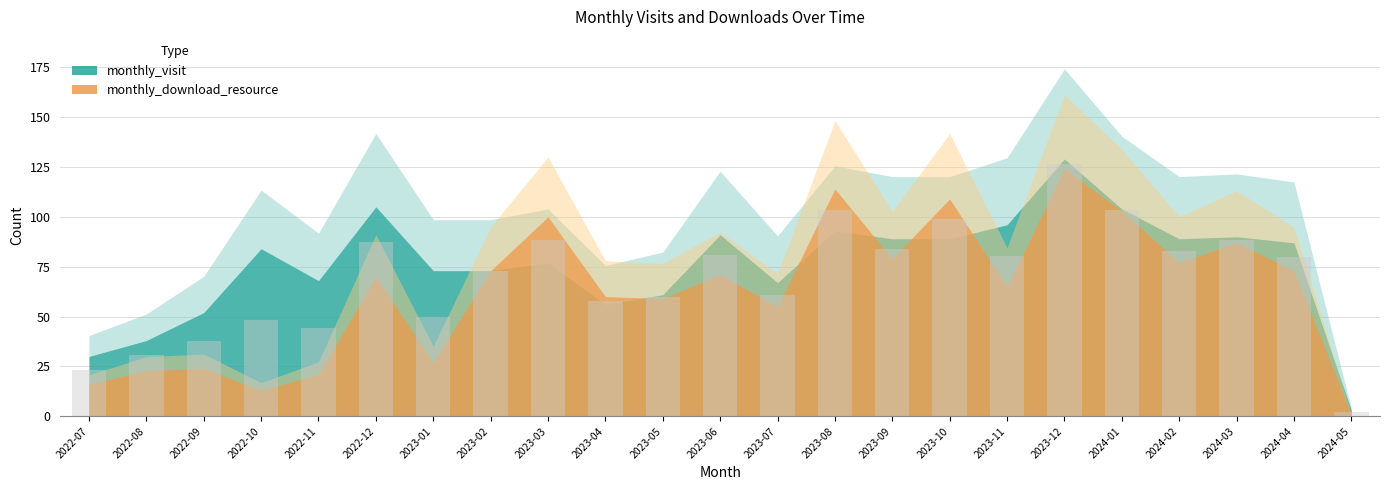

What is the smallest value displayed?

2.0